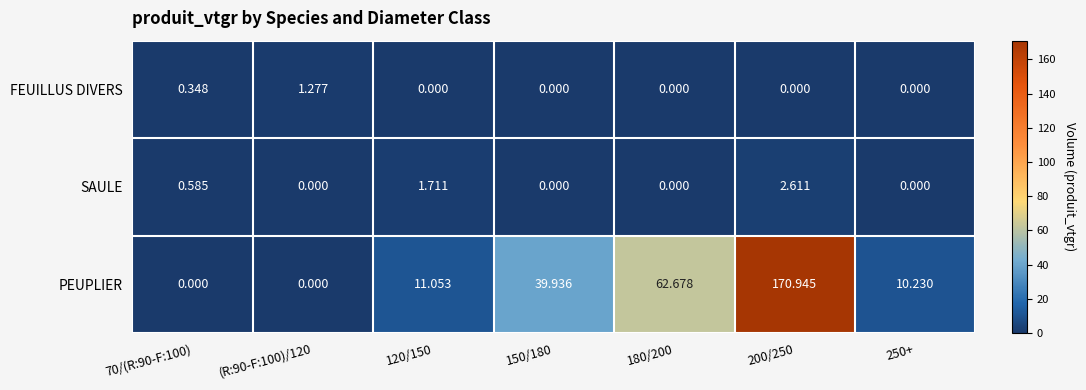

Which series changed the most between 70/(R:90-F:100) and 200/250?

PEUPLIER